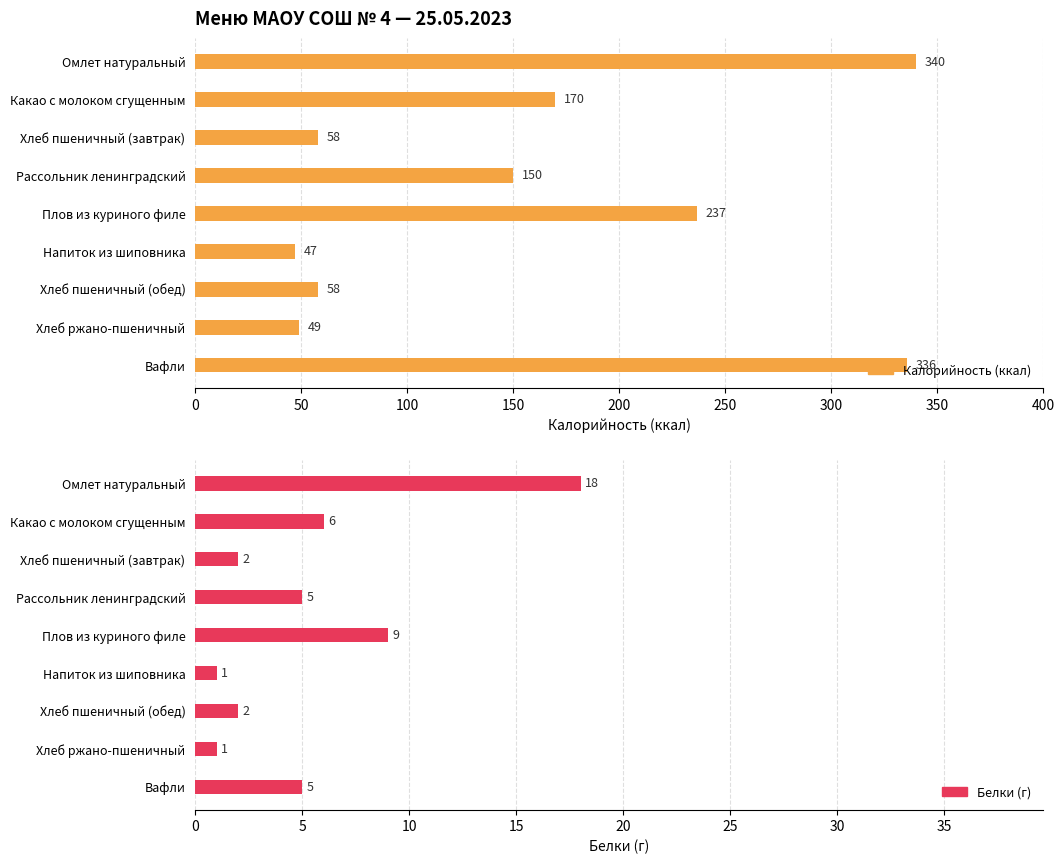

Which series changed the most between Рассольник ленинградский and Напиток из шиповника?

Калорийность